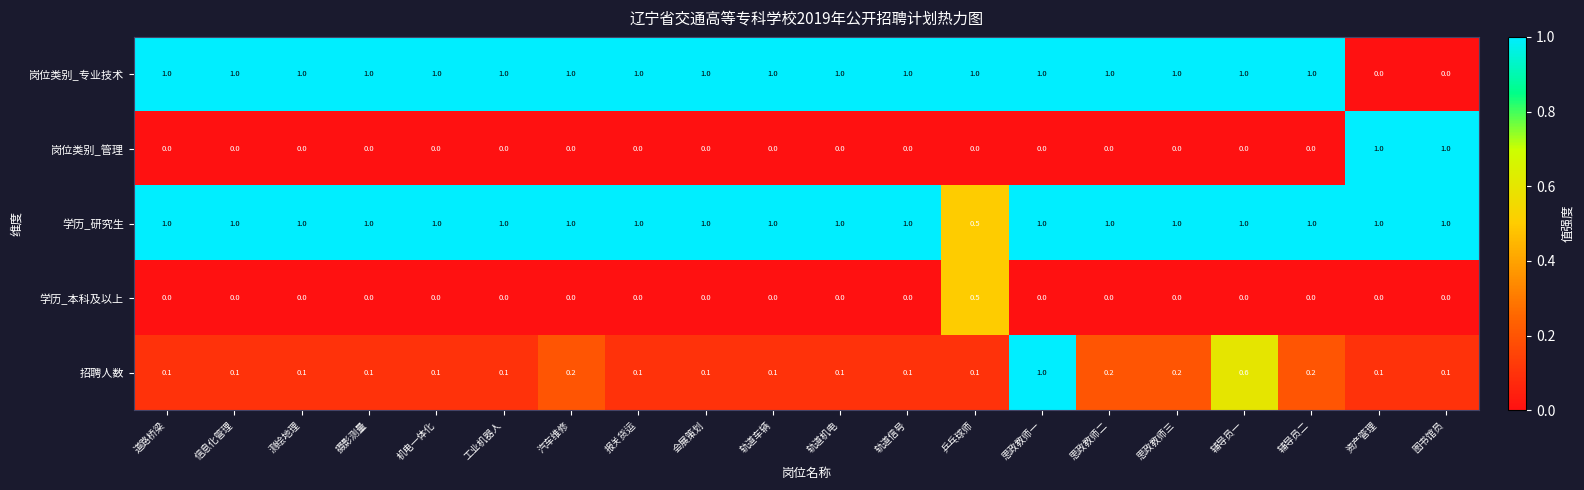

The 学历_本科及以上 series shows -0.3 at 图书馆员. True or false?

False